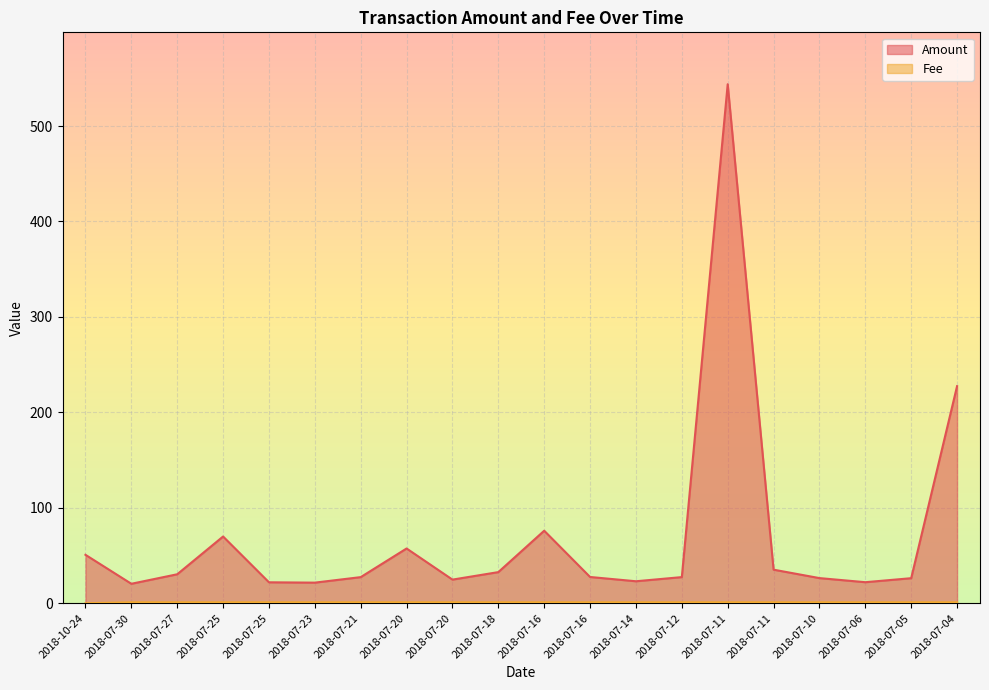

The value of Amount at 2018-07-25 is 22.0. True or false?

True